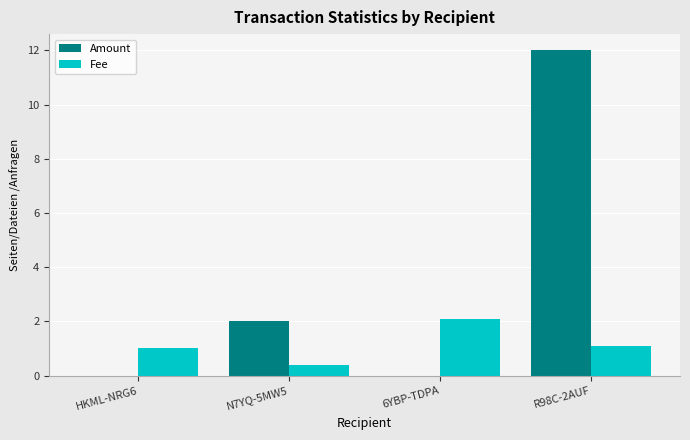

Between HKML-NRG6 and N7YQ-5MW5, which series saw the biggest shift?

Amount